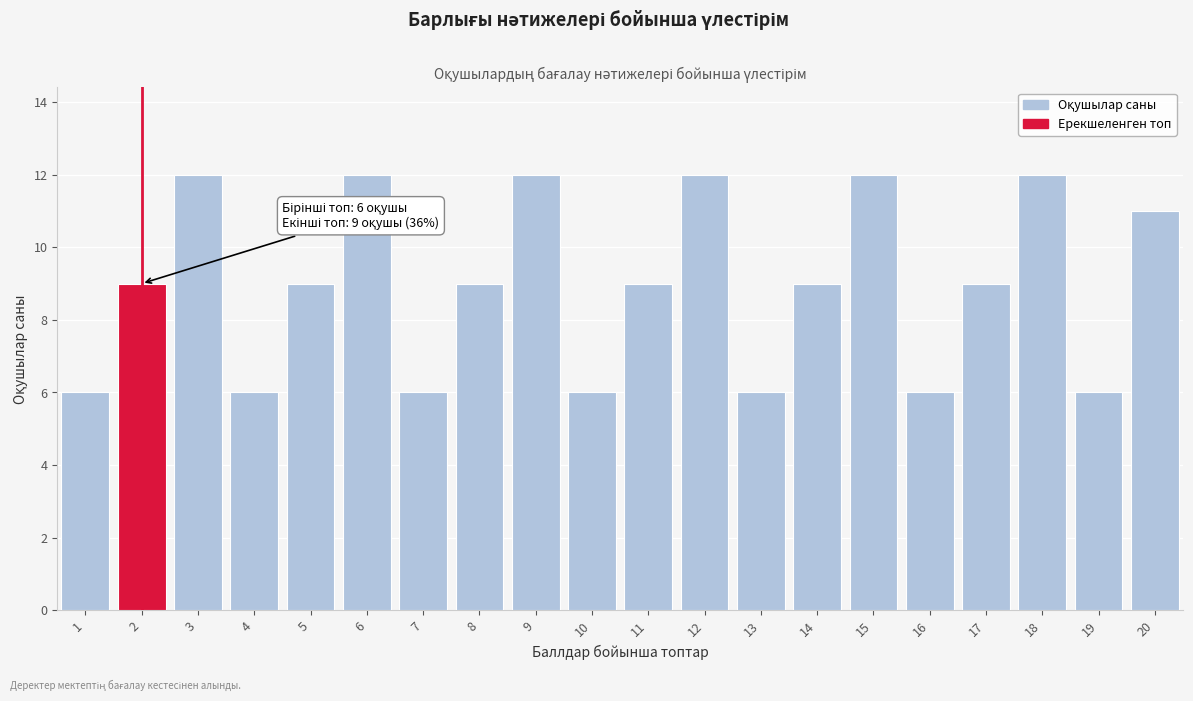

Reading right to left, extract all data points from this chart.

11	6	12	9	6	12	9	6	12	9	6	12	9	6	12	9	6	12	9	6